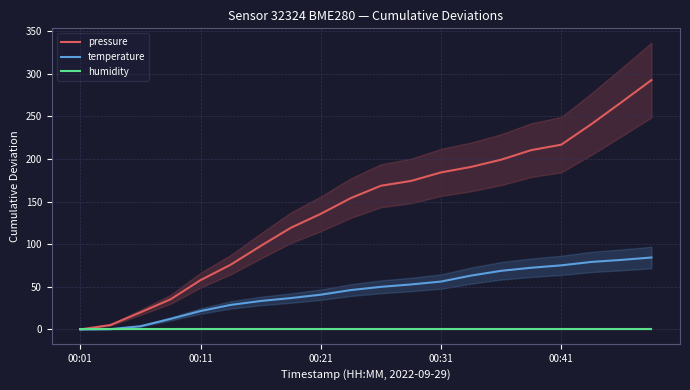

Is the value of pressure at 15 greater than the value of temperature at 00:11?

Yes